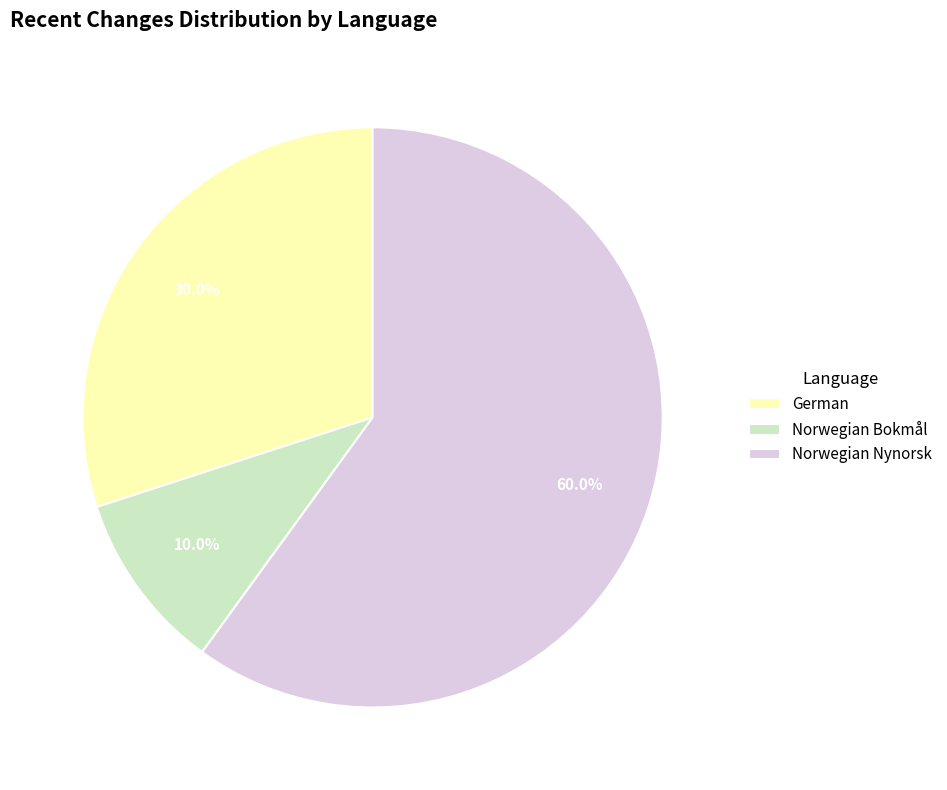

To the nearest percent, what is the average slice percentage?

33%